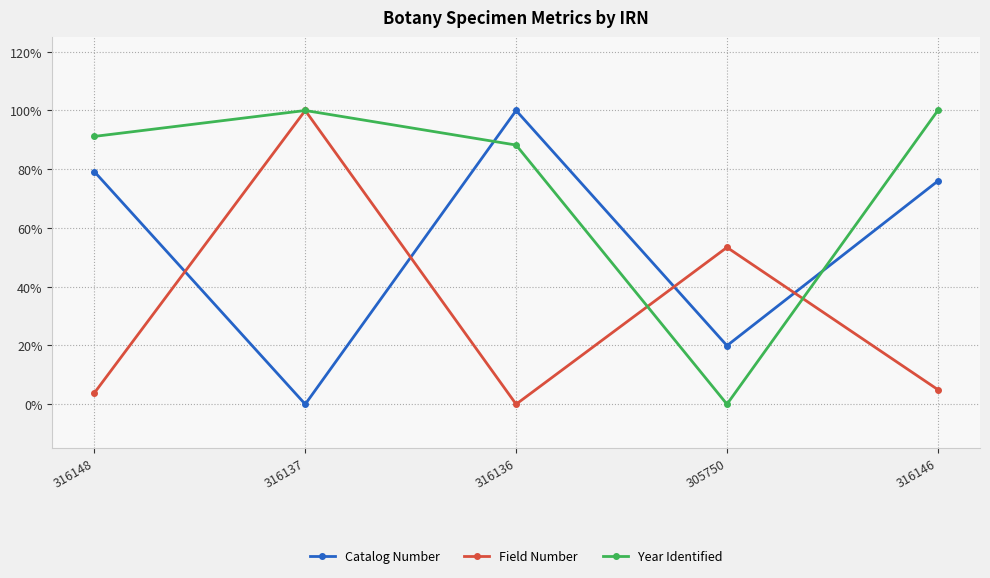

What is the spread (max minus min) of values at 316148?

0.9